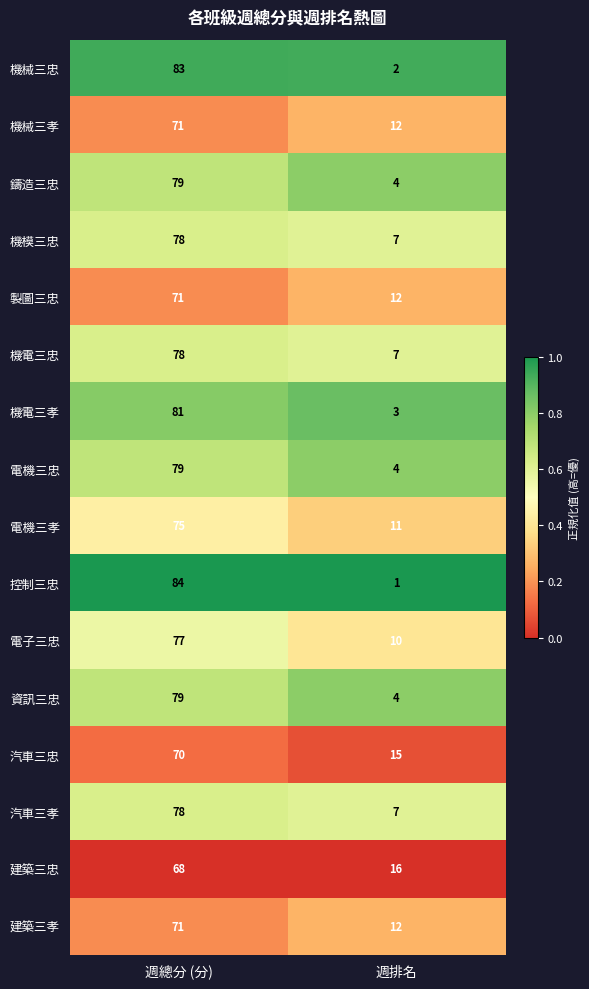

At which category does the chart reach its peak across all series?

週總分 (分)